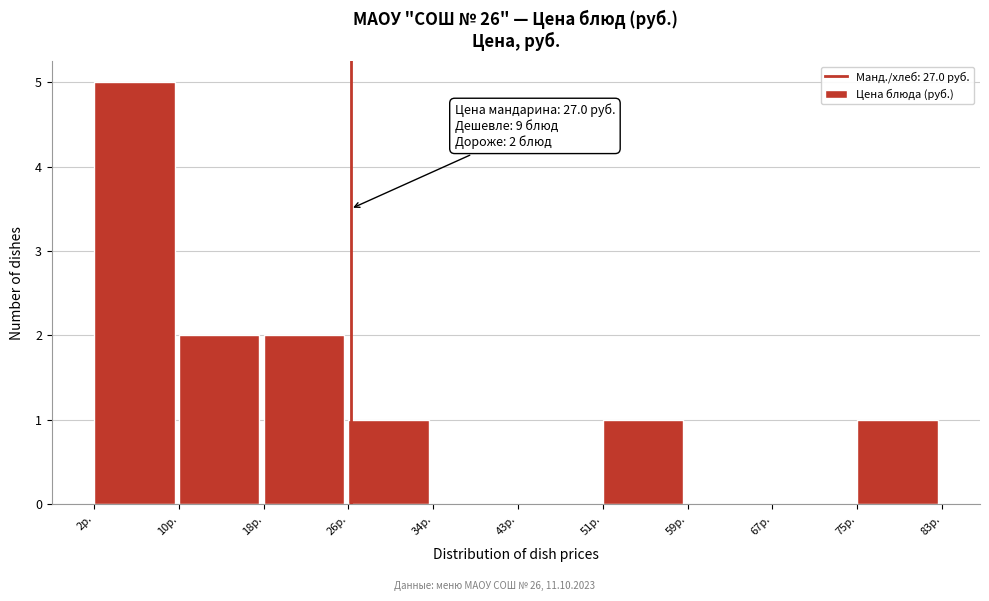

Reading right to left, what are all the values shown in this chart?

75р.=1	67р.=0	59р.=0	51р.=1	43р.=0	34р.=0	26р.=1	18р.=2	10р.=2	2р.=5